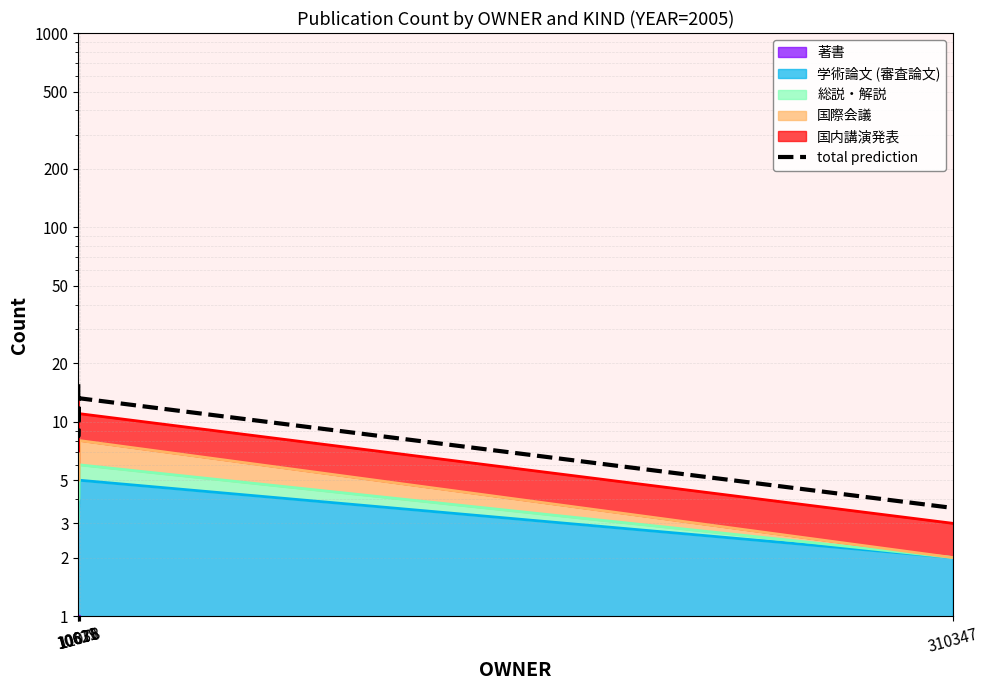

Is it true that the value at 10619 is 15.6?

True